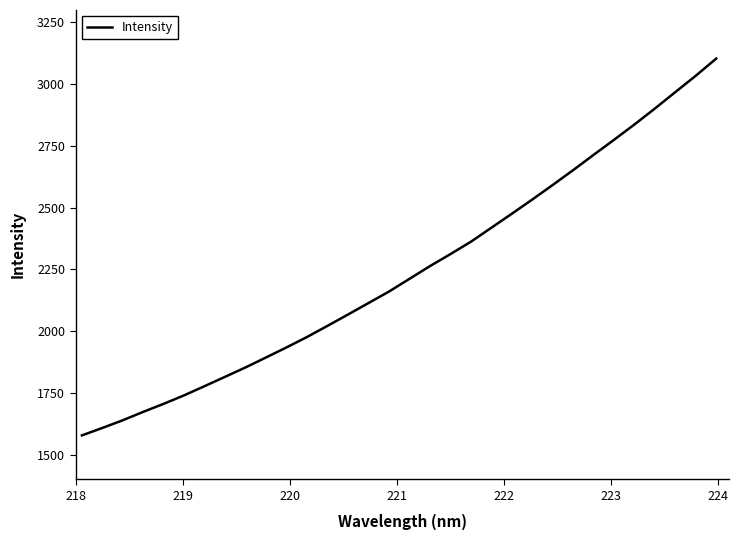

What is the difference between the maximum and minimum values?

1525.7